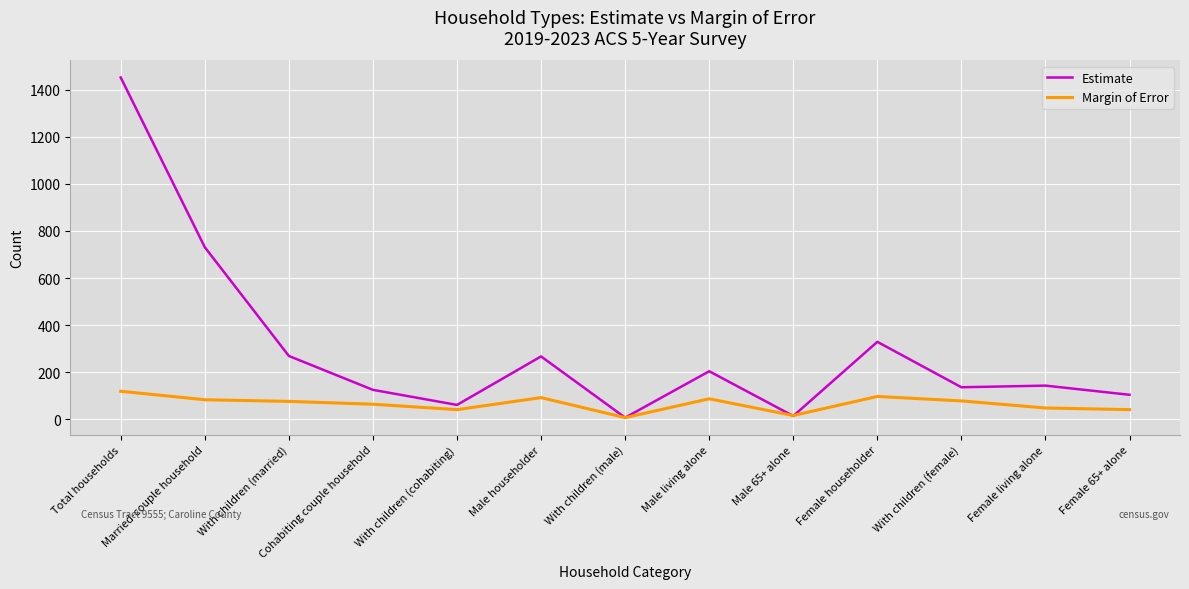

Is it true that Margin of Error equals 19 at Married-couple household?

False